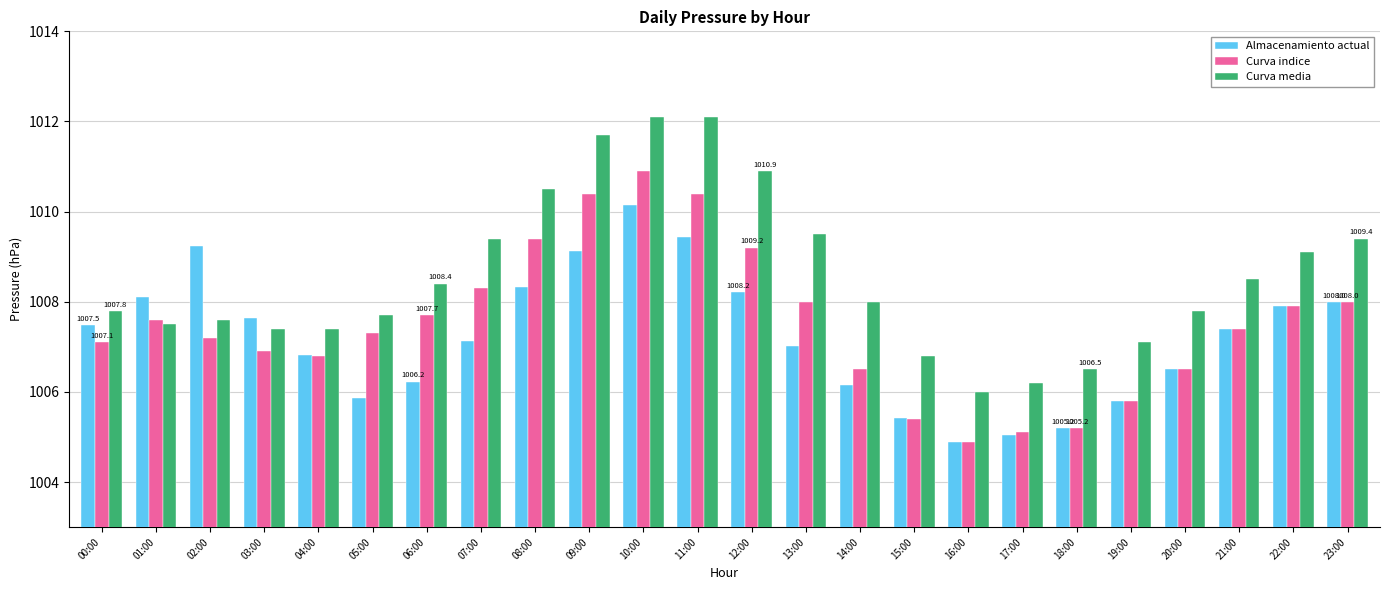

True or false: Curva indice has a value of 292.0 at 07:00.

False